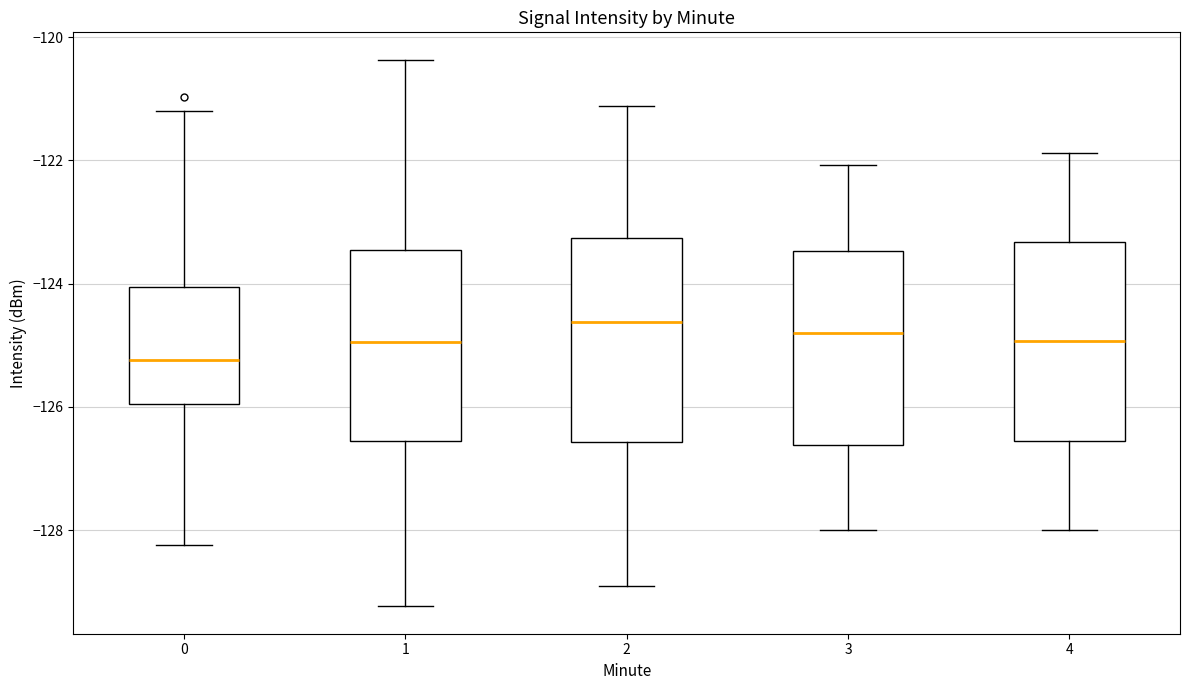

Reading left to right, read every box against the y-axis: the position of its median line, the range the box covers, and the ends of its whiskers. The values are not printed on the chart, so give them approximately, as read against the axis.

0: median -125.2, box -126.0 to -124.0, whiskers -128.2 to -121.2
1: median -125.0, box -126.6 to -123.4, whiskers -129.2 to -120.4
2: median -124.6, box -126.6 to -123.2, whiskers -129.0 to -121.2
3: median -124.8, box -126.6 to -123.4, whiskers -128.0 to -122.0
4: median -125.0, box -126.6 to -123.4, whiskers -128.0 to -121.8